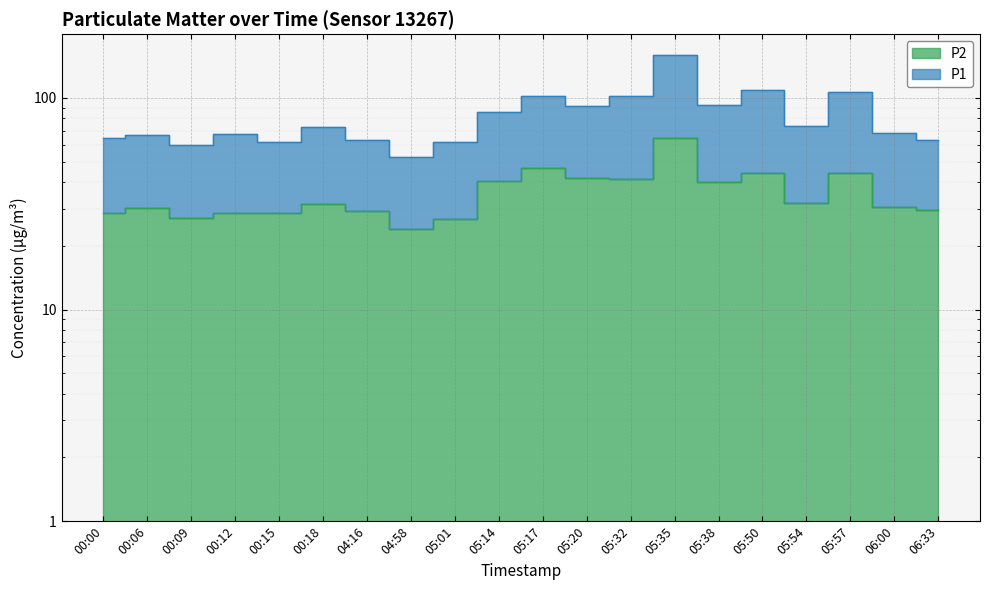

What is the label of the 4th point from the right?

05:54